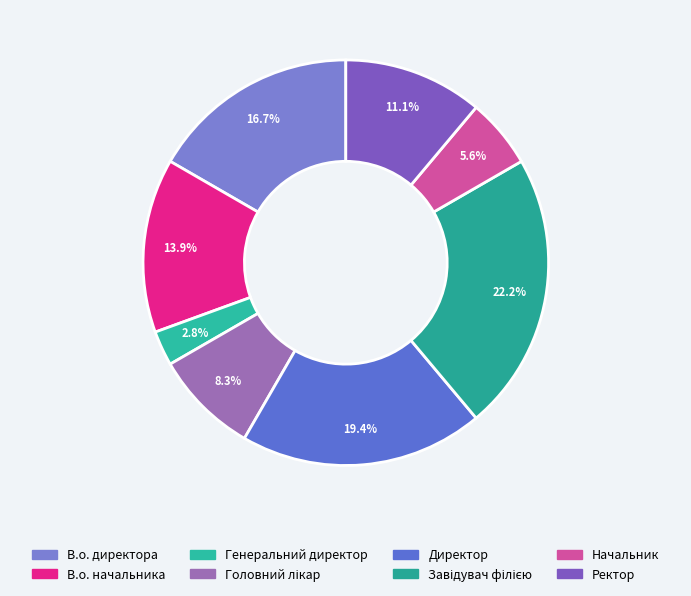

Between В.о. директора and Начальник, which is larger?

В.о. директора